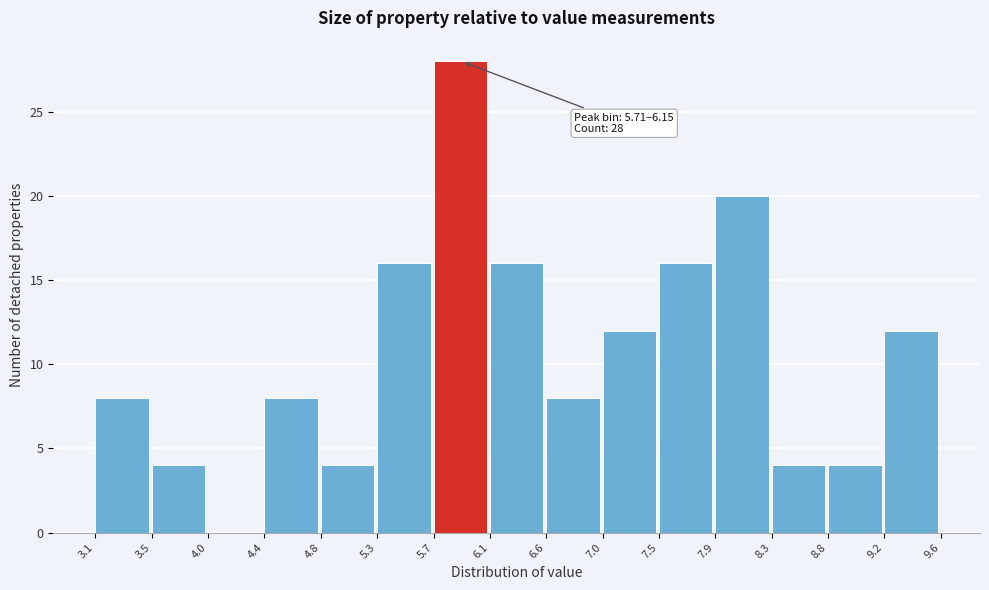

Which range on the x-axis has the tallest bar?

5.7 to 6.1